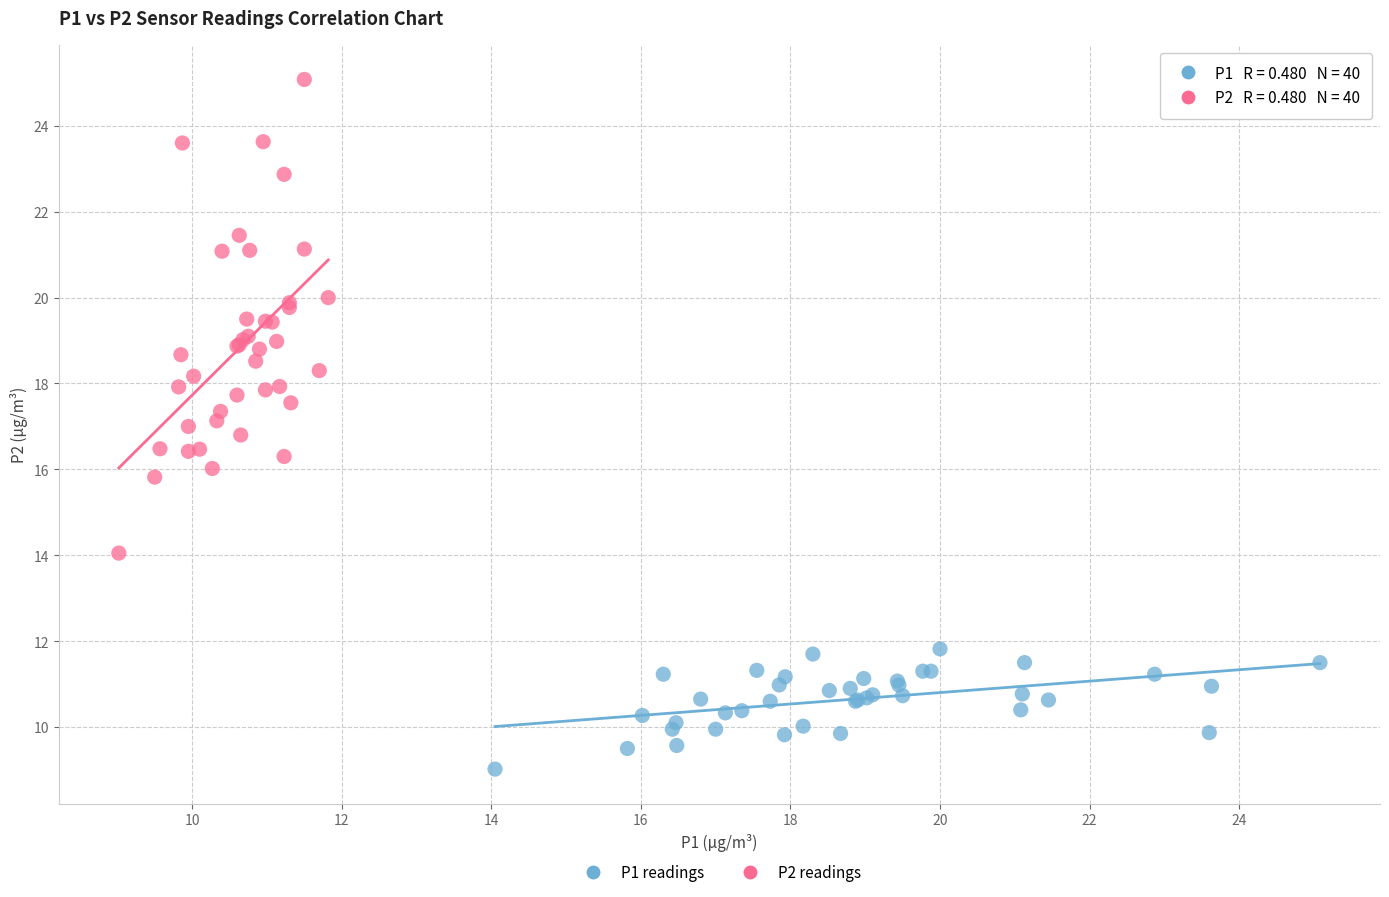

Which series has the widest spread of Y values?

P2 readings